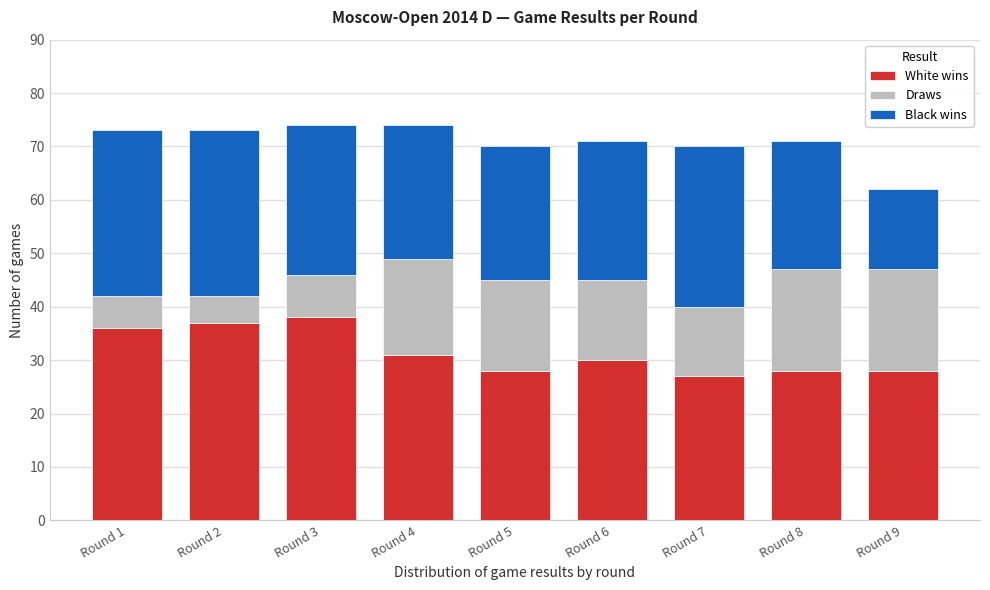

Reading left to right, transcribe the values for White wins.

Round 1=36	Round 2=37	Round 3=38	Round 4=31	Round 5=28	Round 6=30	Round 7=27	Round 8=28	Round 9=28